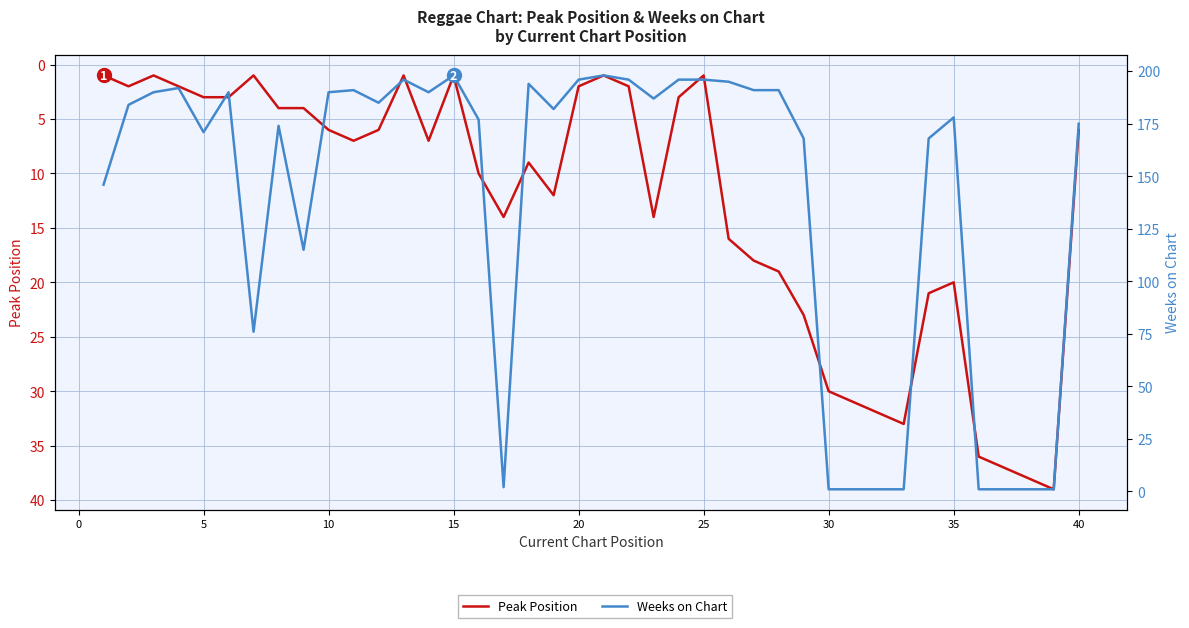

At how many categories does at least one series exceed 147?

28